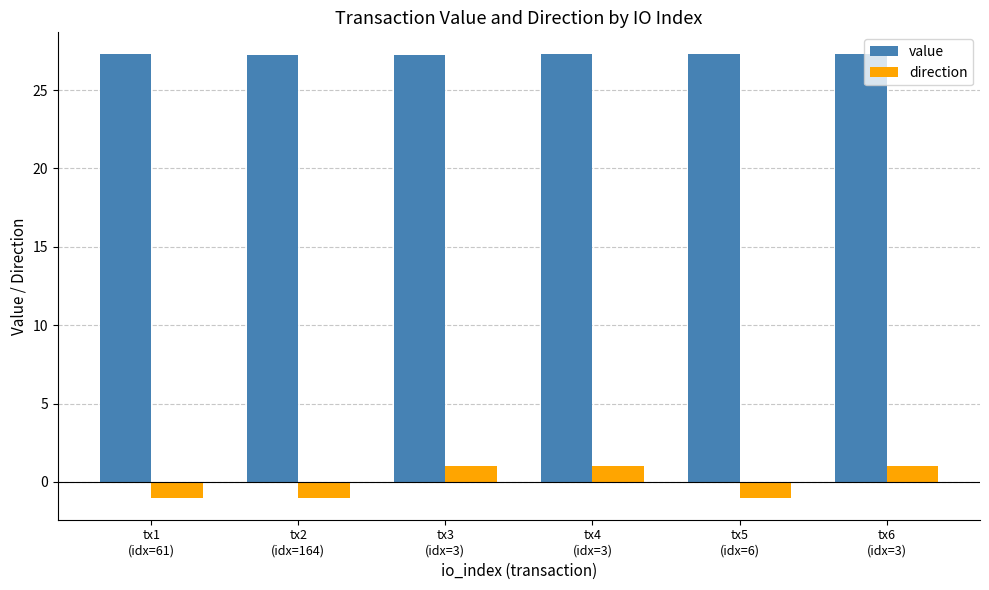

How many bars are there in each group?

2